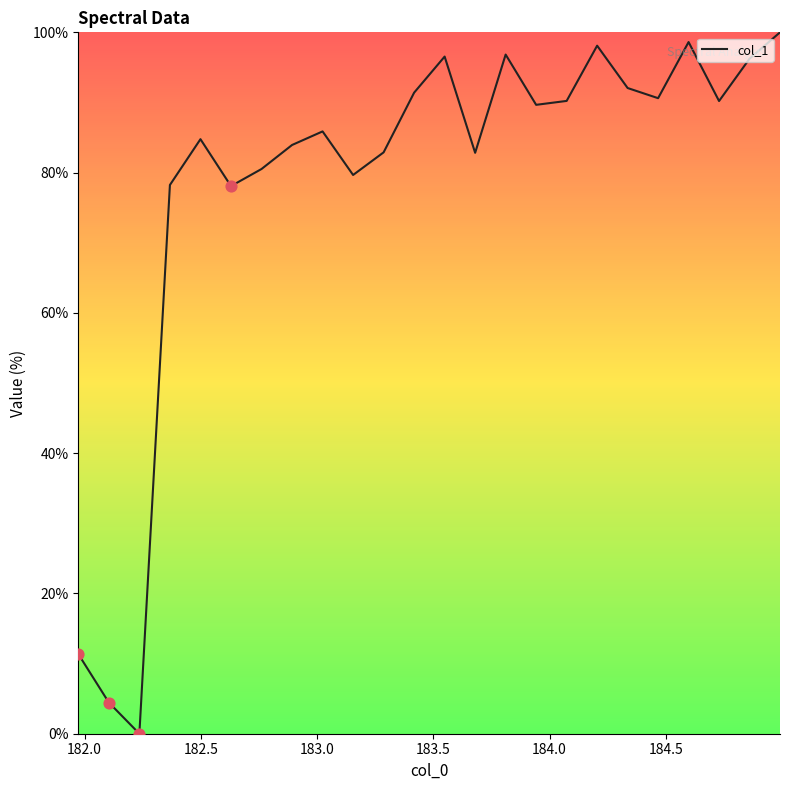

What is the maximum value shown in the chart?

100.0